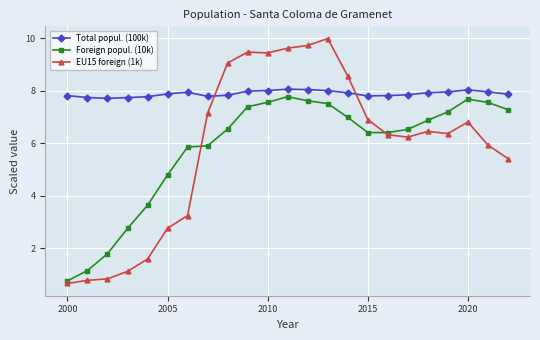

True or false: EU15 foreign (1k) has more than 1 points higher than both neighbors.

True